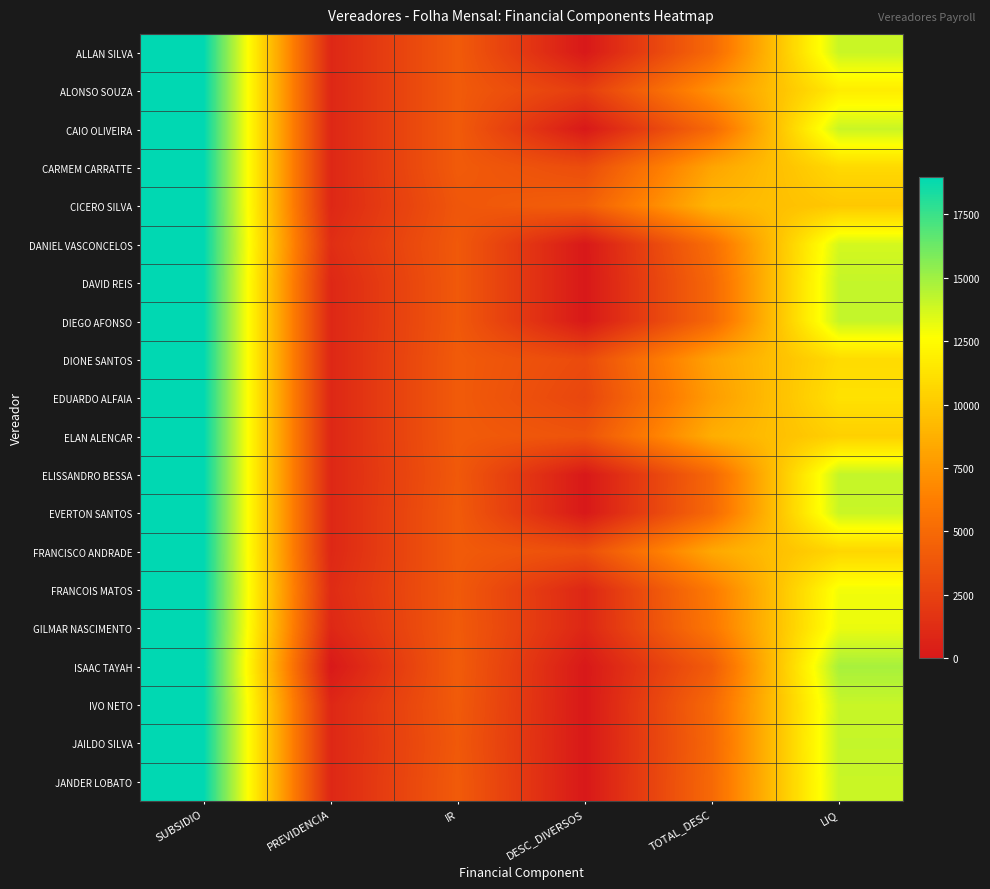

At how many categories does at least one series exceed 14067?

2